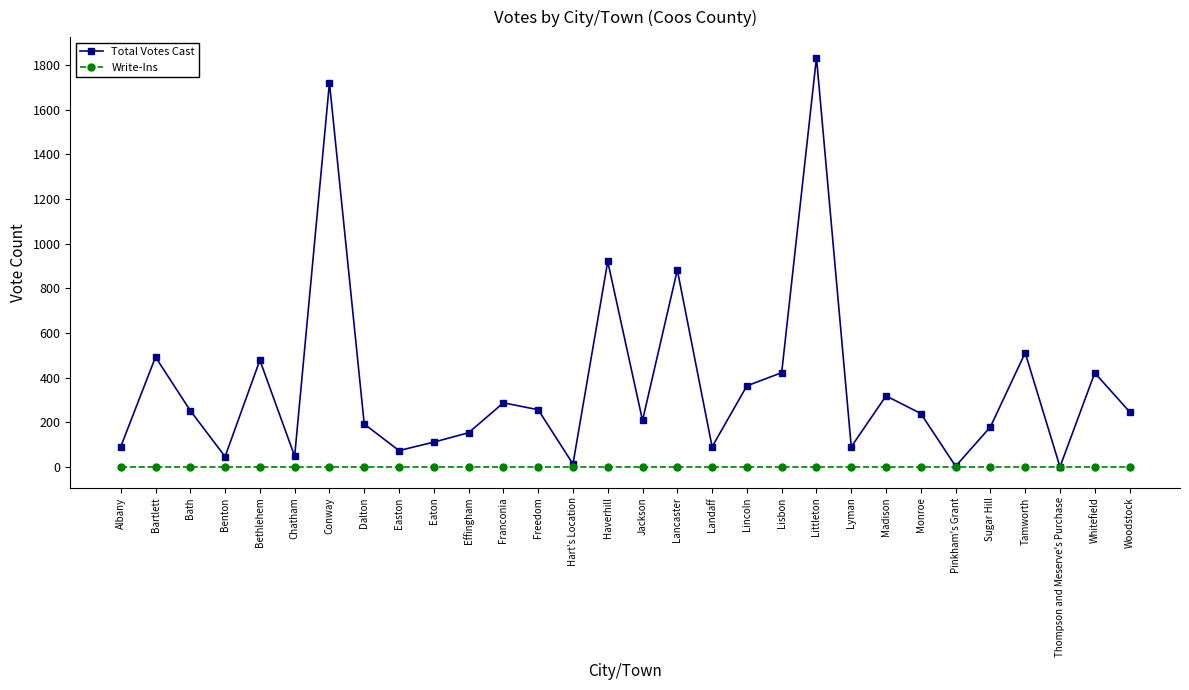

Rank the series by their average value, from lowest to highest.

Write-Ins, Total Votes Cast